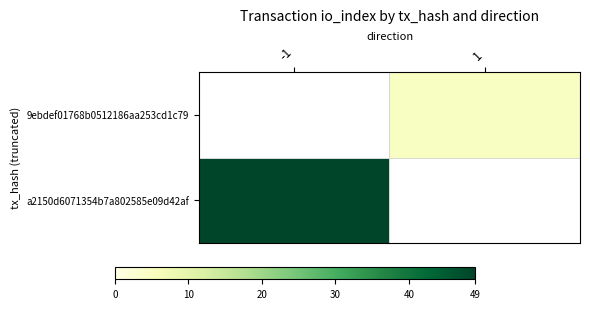

List the series in order of their overall mean, highest first.

9ebdef01768b0512186aa253cd1c79, a2150d6071354b7a802585e09d42af